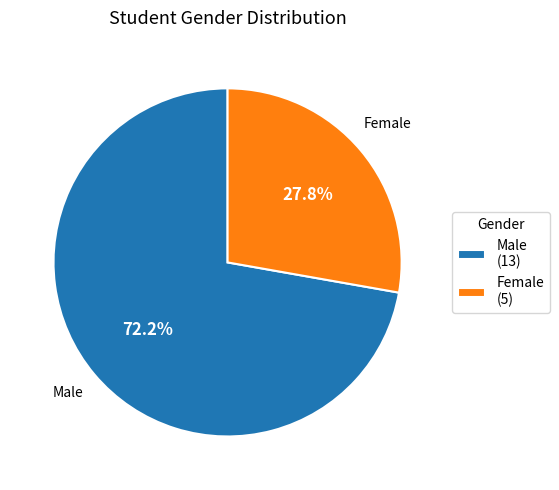

Which has a higher value, Female or Male?

Male